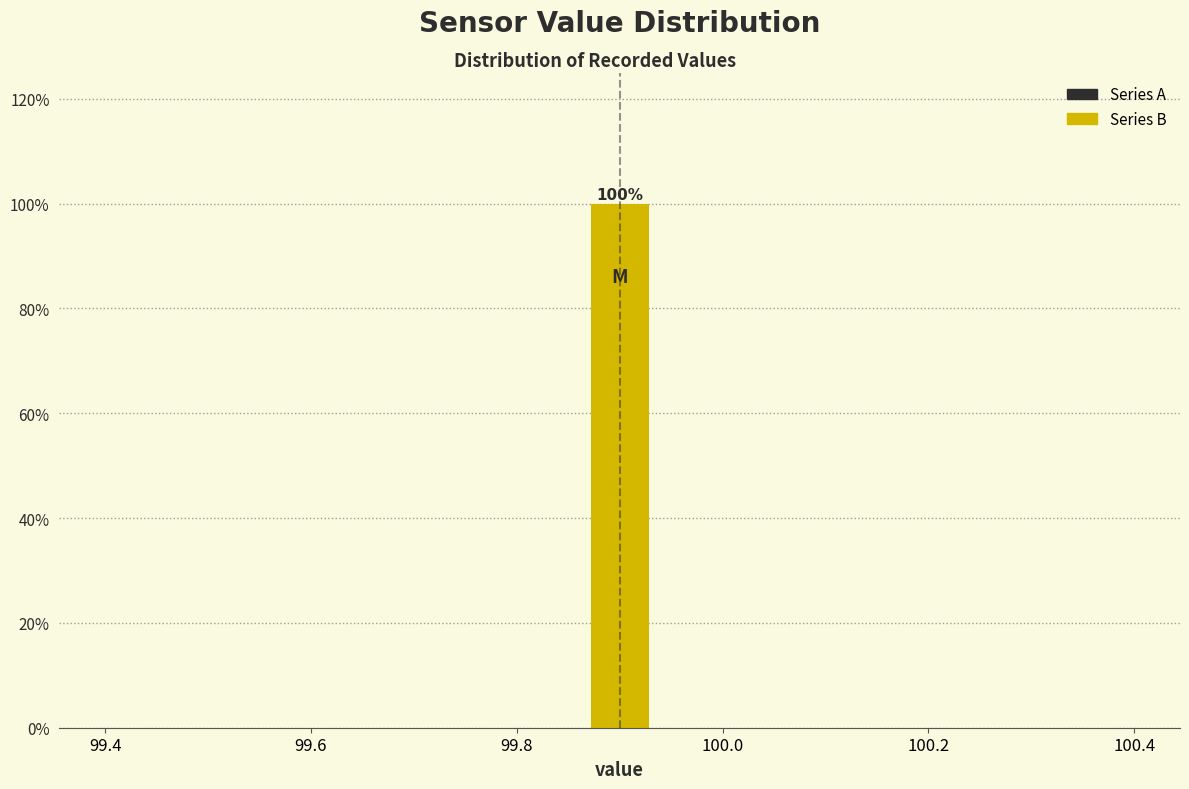

Read against the x-axis, roughly where is the centre of the tallest bar?

99.90